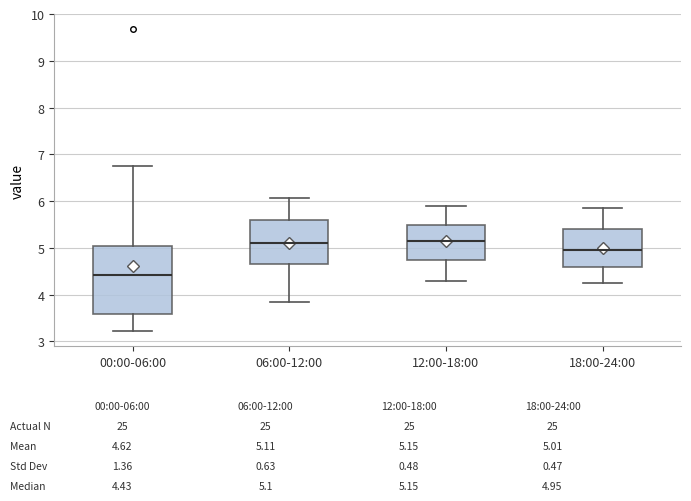

Reading left to right, read every box against the y-axis: the position of its median line, the range the box covers, and the ends of its whiskers. The values are not printed on the chart, so give them approximately, as read against the axis.

00:00-06:00: median 4.4, box 3.6 to 5.1, whiskers 3.2 to 6.8
06:00-12:00: median 5.1, box 4.7 to 5.6, whiskers 3.9 to 6.1
12:00-18:00: median 5.2, box 4.8 to 5.5, whiskers 4.3 to 5.9
18:00-24:00: median 5.0, box 4.6 to 5.4, whiskers 4.3 to 5.9